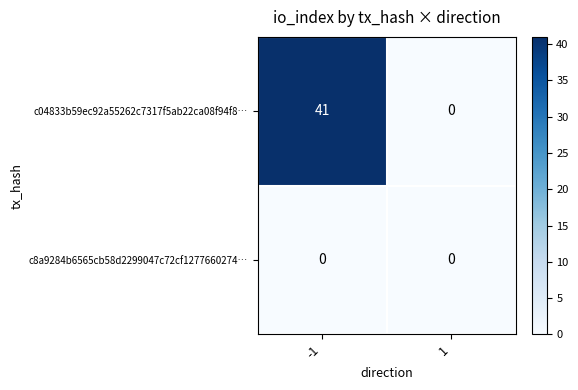

Rank the series by their maximum value, from lowest to highest.

c8a9284b6565cb58d2299047c72cf1277660274…, c04833b59ec92a55262c7317f5ab22ca08f94f8…